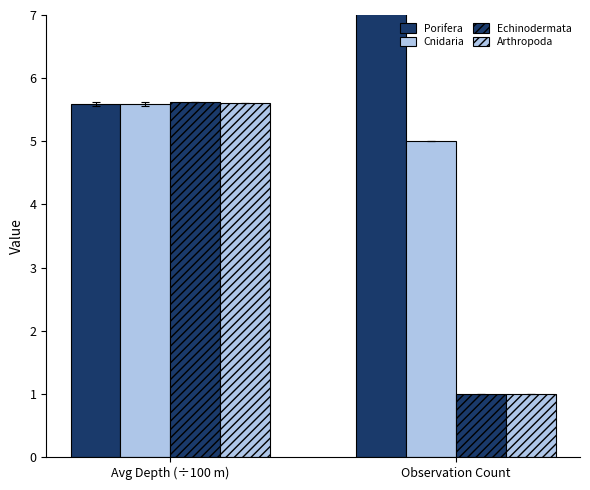

What is the total value across all series at Observation Count?

21.0